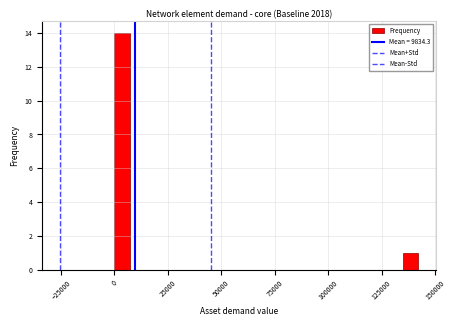

Around what value on the x-axis is the tallest bar? Give the approximate position of its centre, as read against the axis.

5000